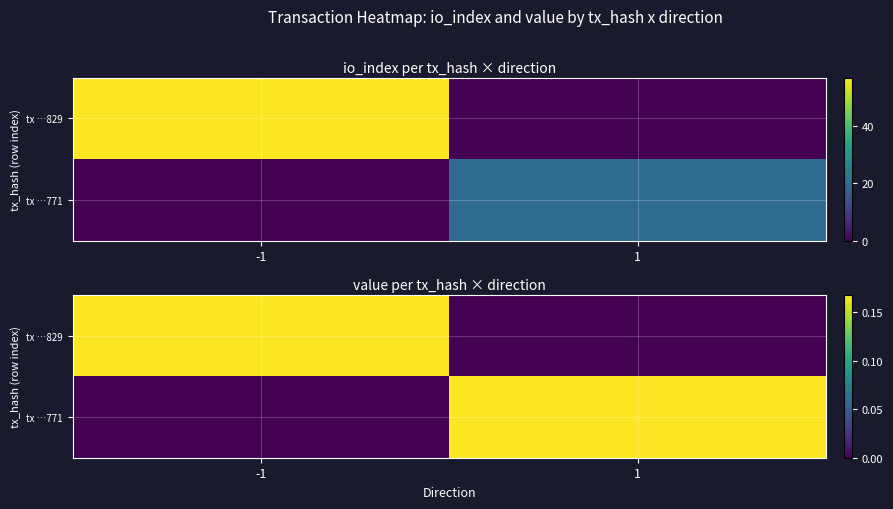

True or false: tx …771 has a value of 0.0 at -1.

True